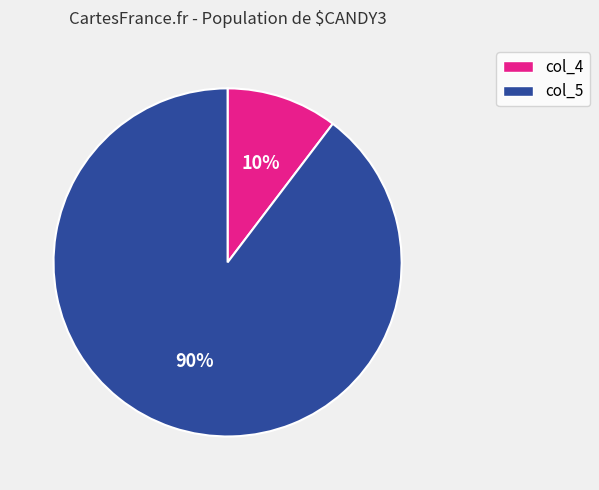

Which slice is the smallest?

col_4